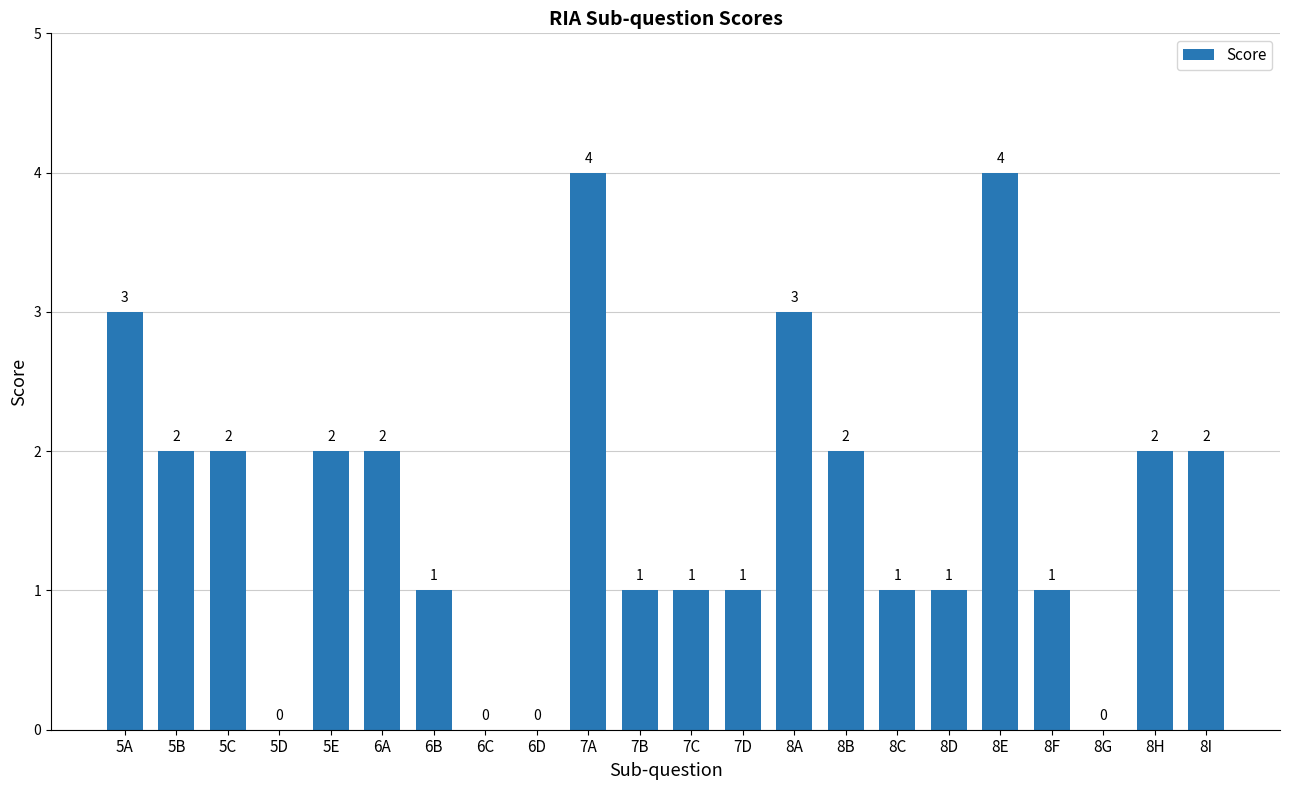

What is the maximum value shown in the chart?

4